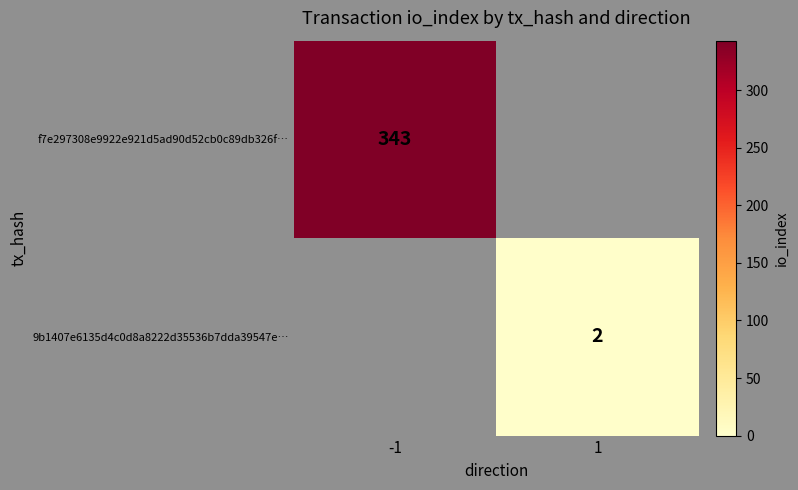

Rank the series by their maximum value, from highest to lowest.

f7e297308e9922e921d5ad90d52cb0c89db326f…, 9b1407e6135d4c0d8a8222d35536b7dda39547e…